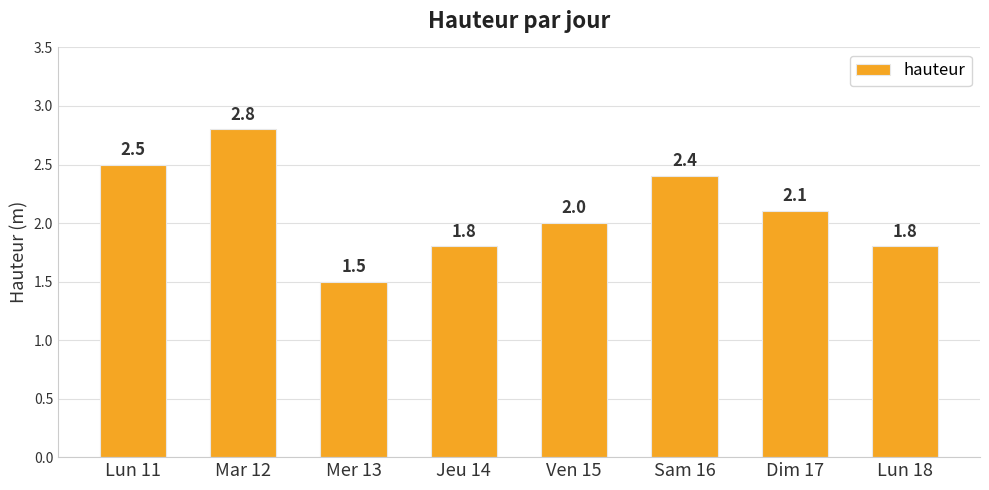

What is the minimum value shown in the chart?

1.5